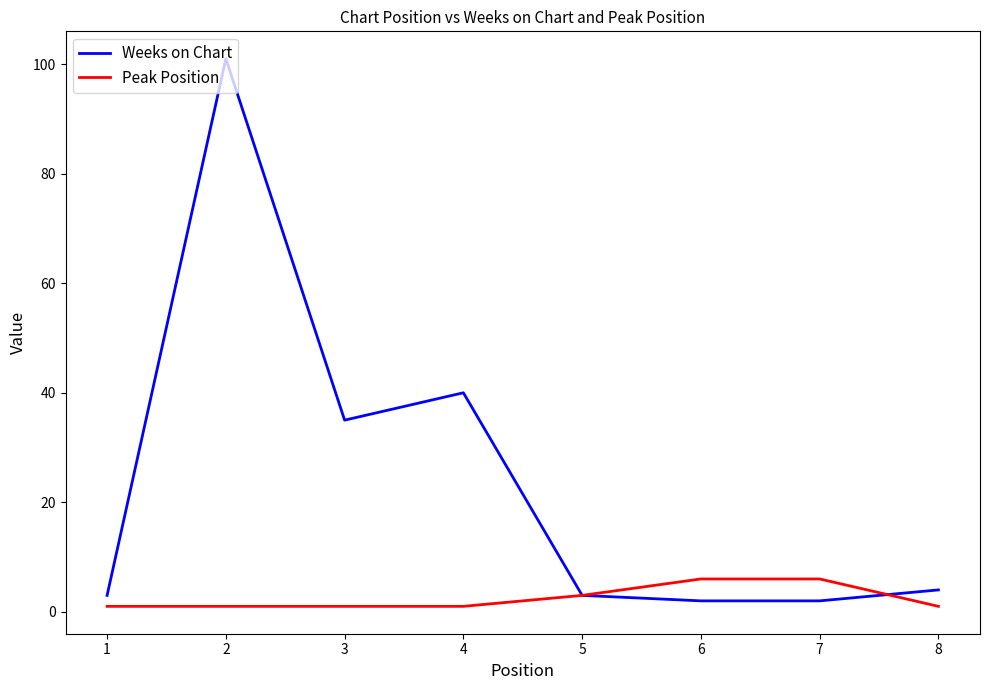

Which series has the widest spread of values?

Weeks on Chart